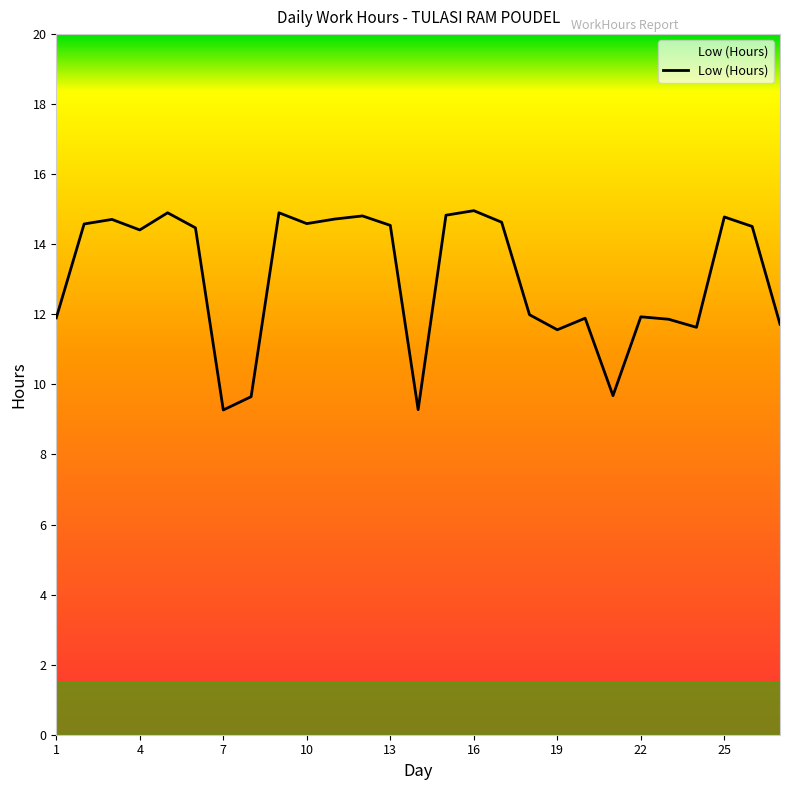

What is the difference between the maximum and minimum values?

5.7